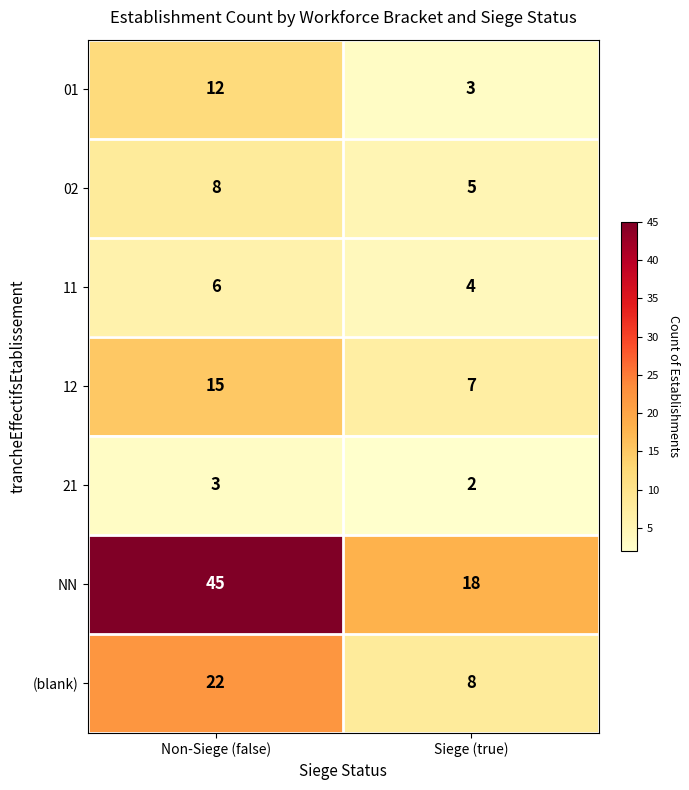

Rank the series by their maximum value, from highest to lowest.

NN, (blank), 12, 01, 02, 11, 21